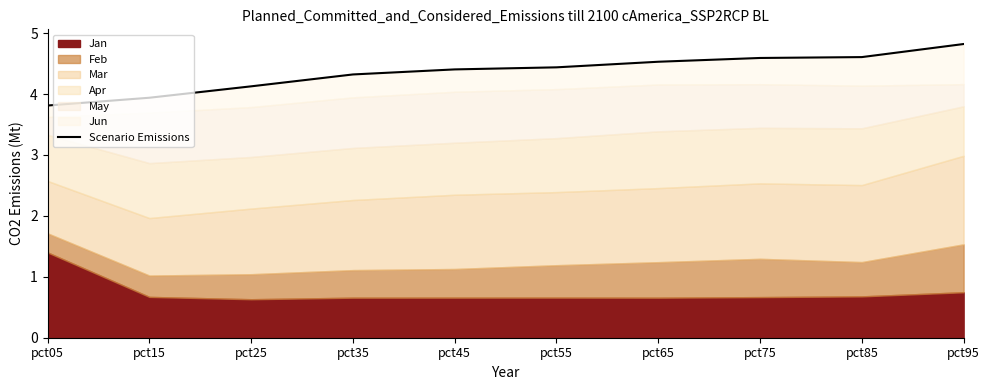

List the labels in order of value, smallest first.

pct05, pct15, pct25, pct35, pct45, pct55, pct65, pct75, pct85, pct95